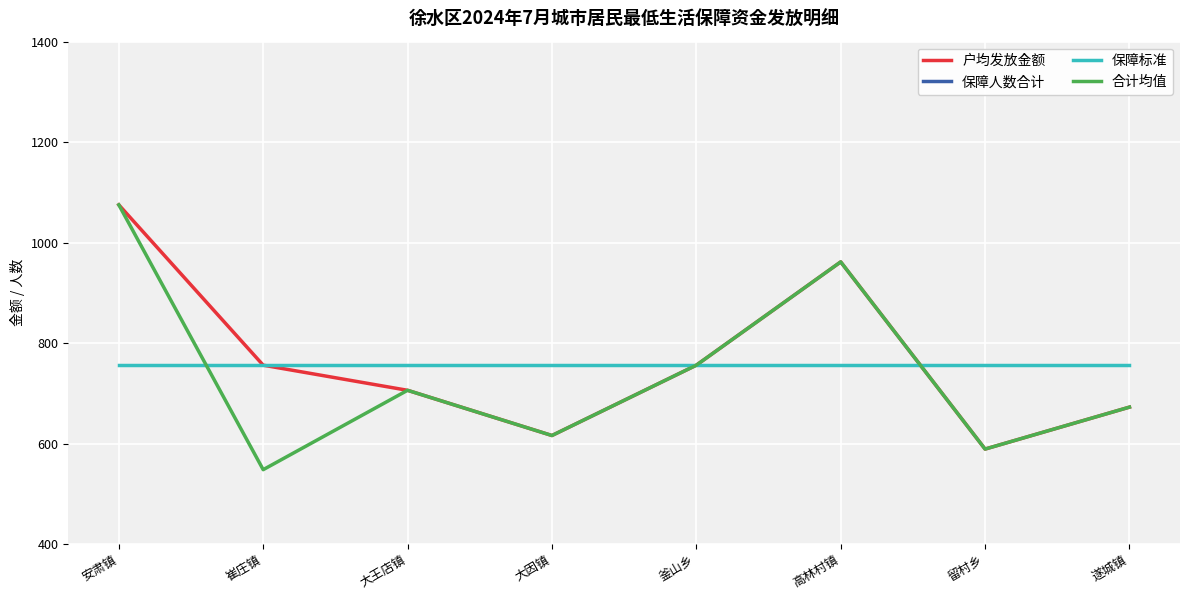

Is the value of 合计均值 at 釜山乡 greater than the value of 户均发放金额 at 大因镇?

Yes